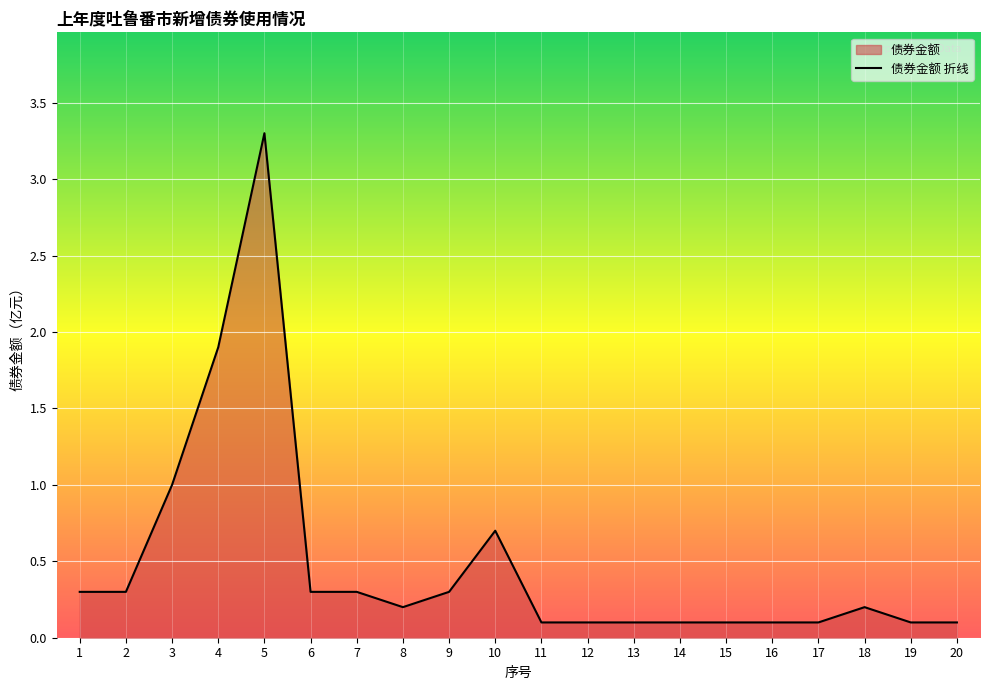

What is the minimum value shown in the chart?

0.1